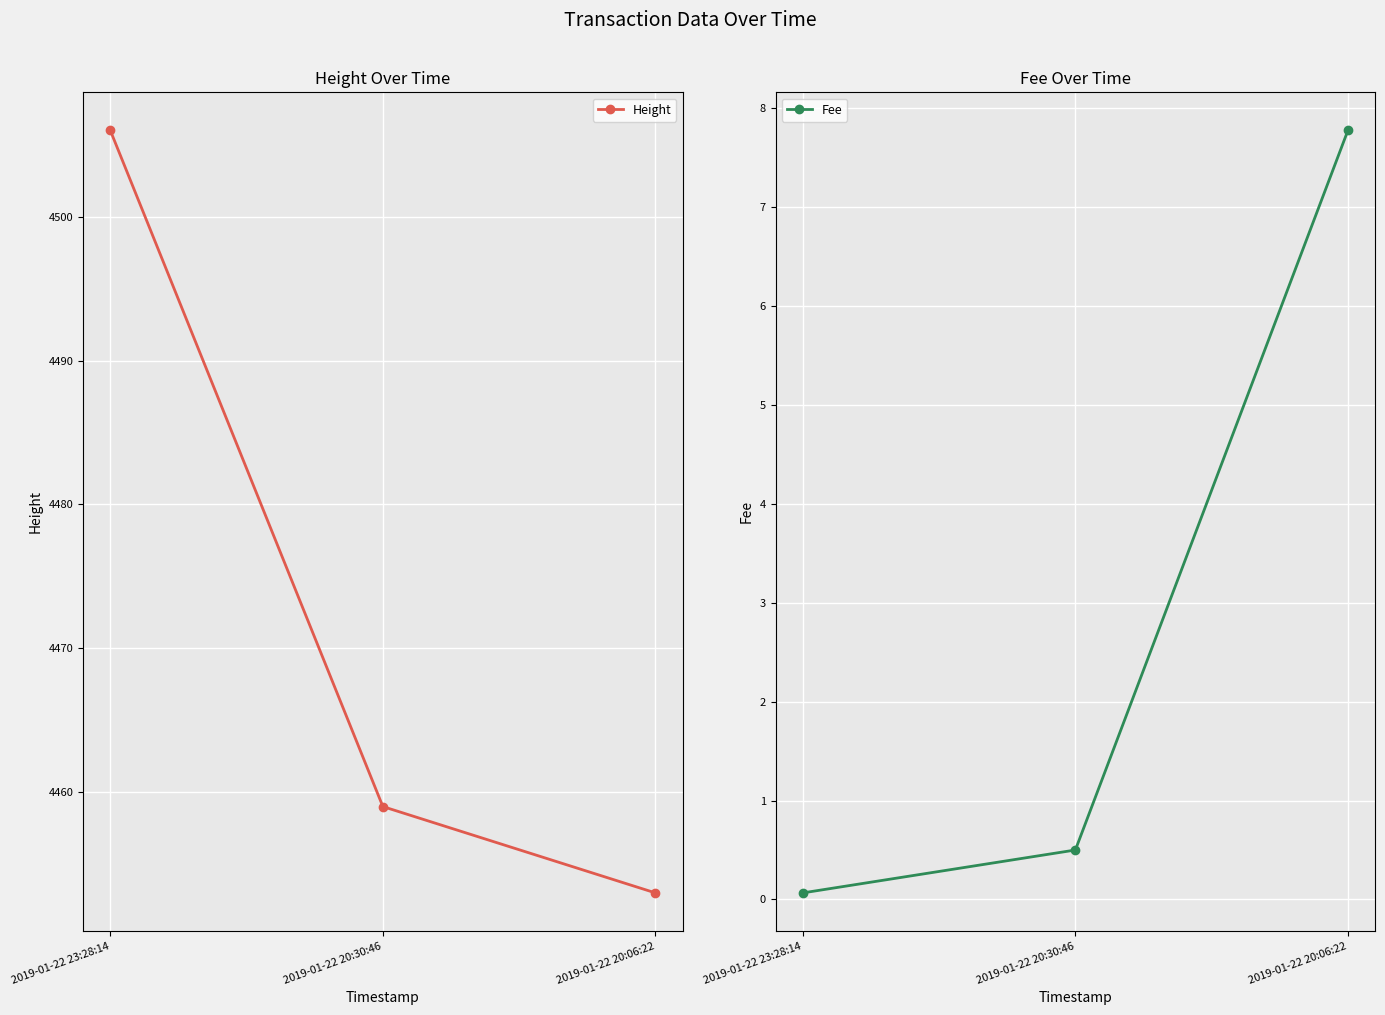

Is it true that Fee equals 0.1 at 2019-01-22 23:28:14?

False